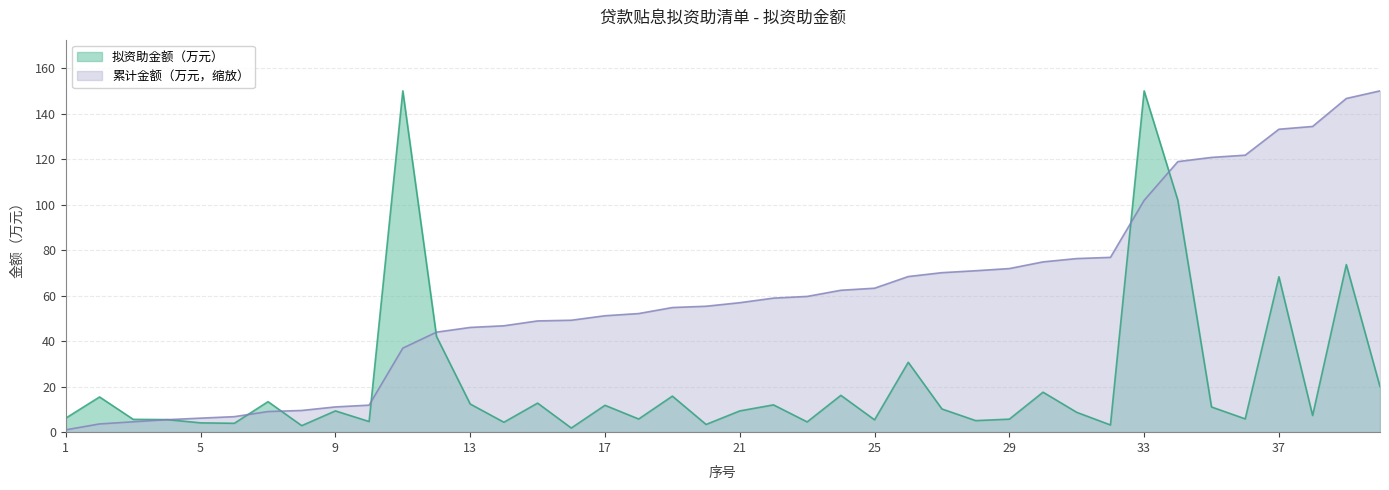

List the series in order of their overall mean, highest first.

累计金额（万元，缩放）, 拟资助金额（万元）